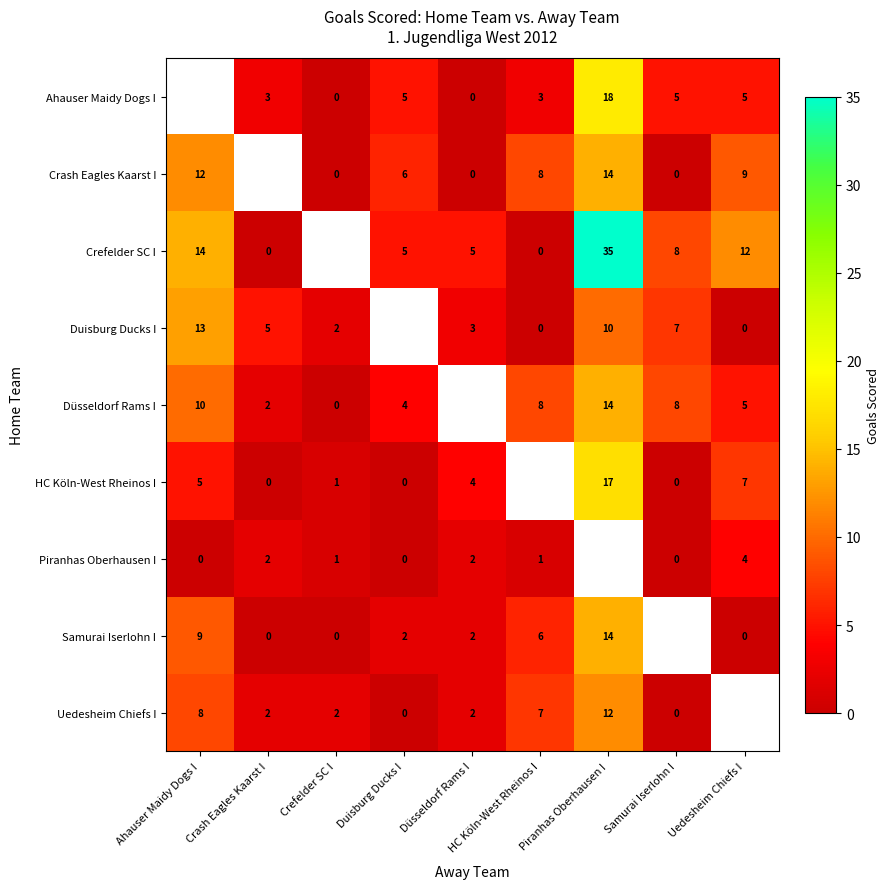

Which series changed the most between Duisburg Ducks I and HC Köln-West Rheinos I?

row_8